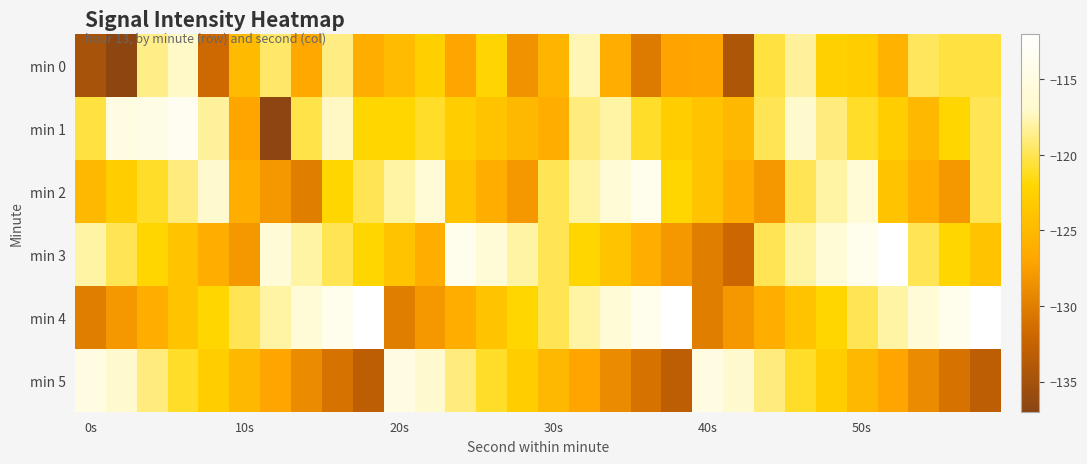

Count the number of categories in the chart.

30